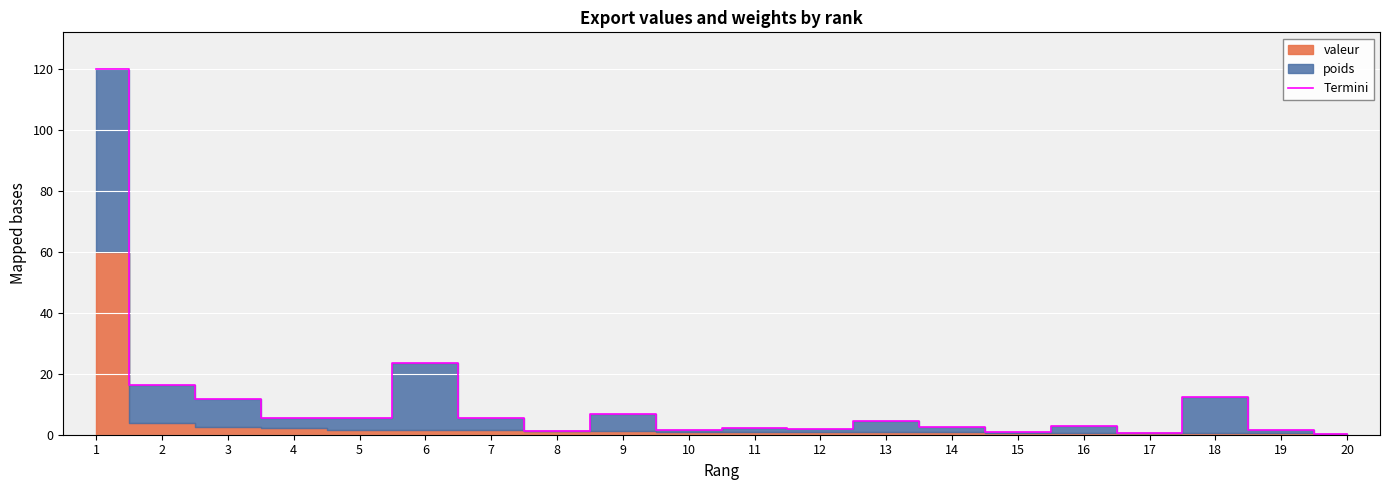

What is the change in value from 11 to 20?

-1.7